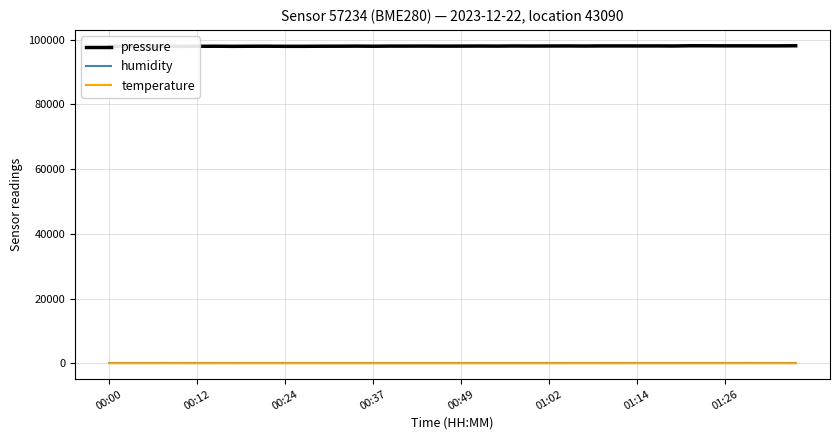

What is the minimum value shown in the chart?

3.6